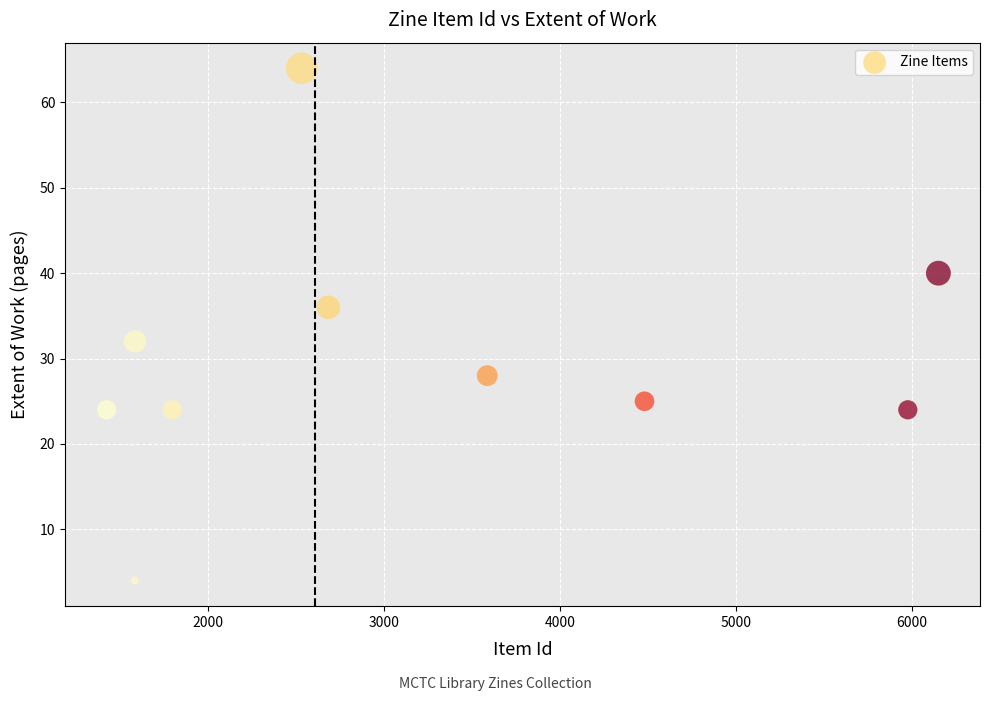

What is the range of Y values (max minus min)?

60